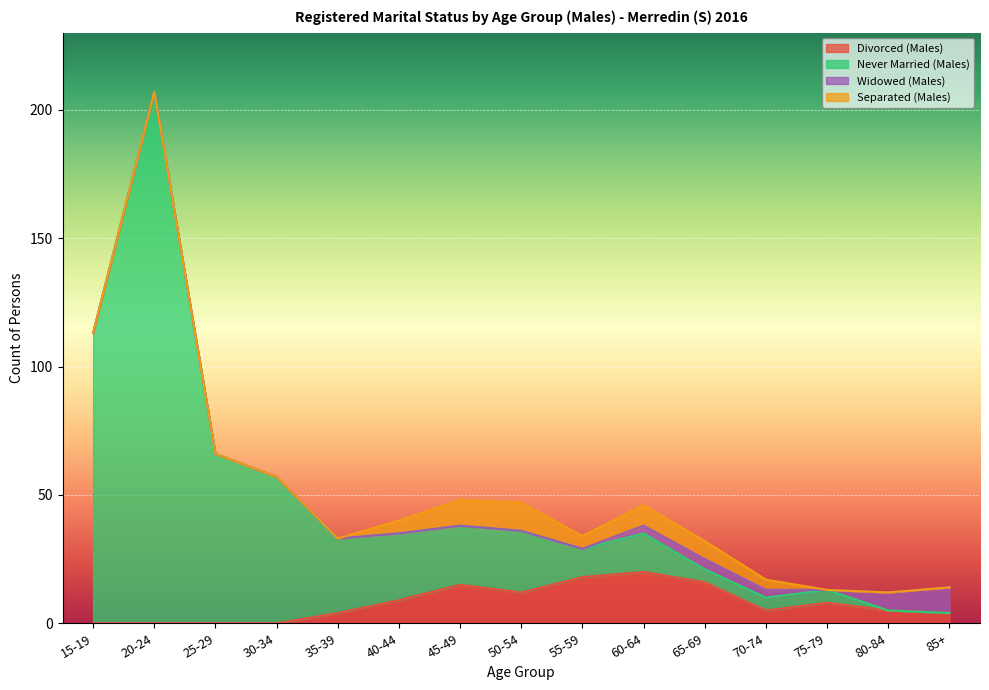

True or false: Divorced (Males) has more than 0 interior local peaks.

True